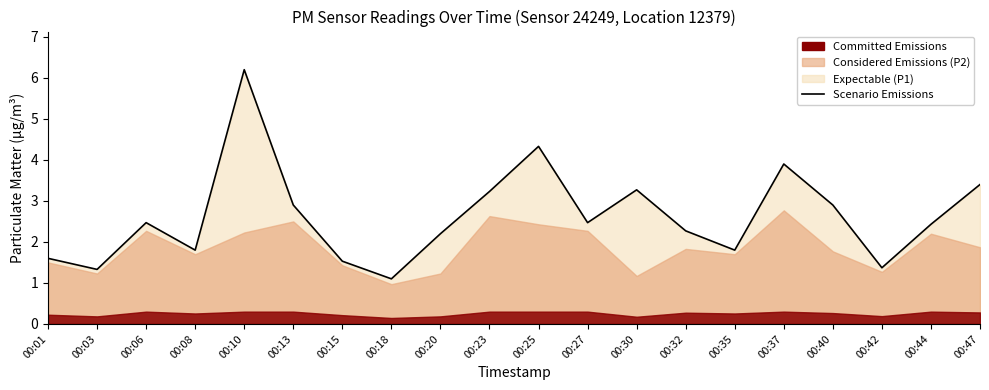

Rank the categories by value from lowest to highest.

00:18, 00:03, 00:42, 00:15, 00:01, 00:08, 00:35, 00:20, 00:32, 00:44, 00:06, 00:27, 00:13, 00:40, 00:23, 00:30, 00:47, 00:37, 00:25, 00:10